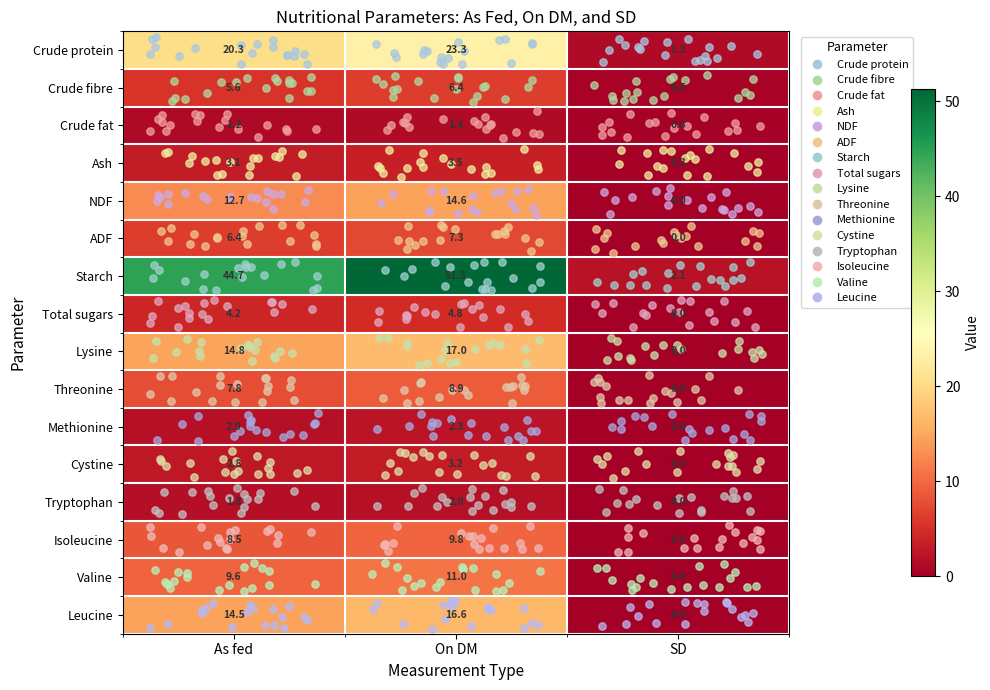

Between SD and As fed, which is larger?

As fed